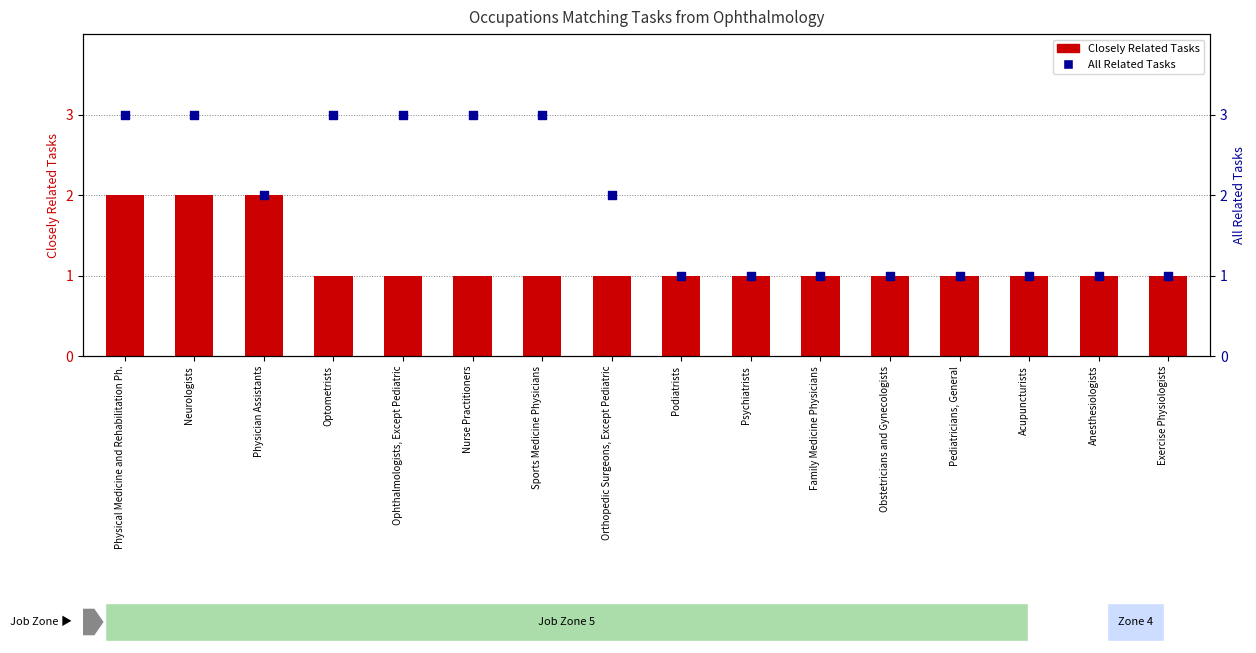

Is the value of All Related Tasks at Nurse Practitioners greater than the value of Closely Related Tasks at Nurse Practitioners?

Yes